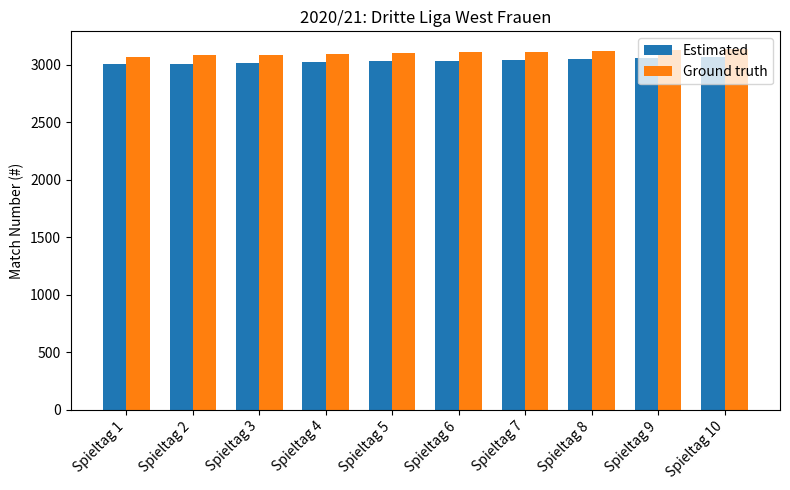

What is the spread (max minus min) of values at Spieltag 6?

75